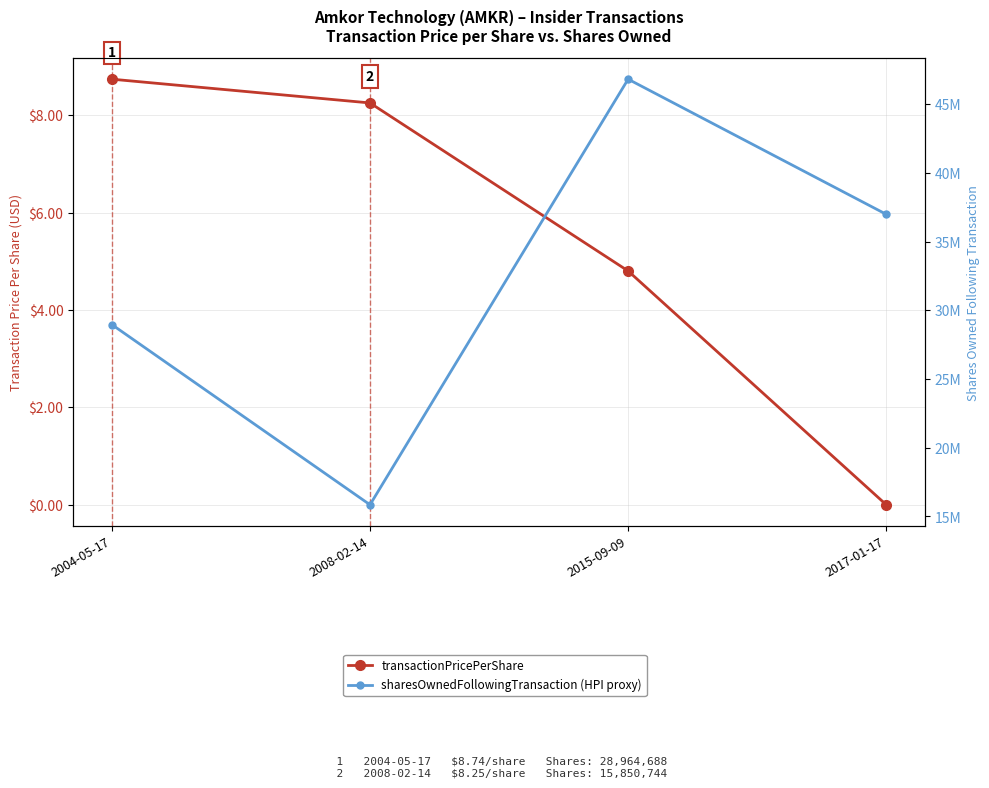

At which label is sharesOwnedFollowingTransaction (HPI proxy) closest to 31339020?

2004-05-17